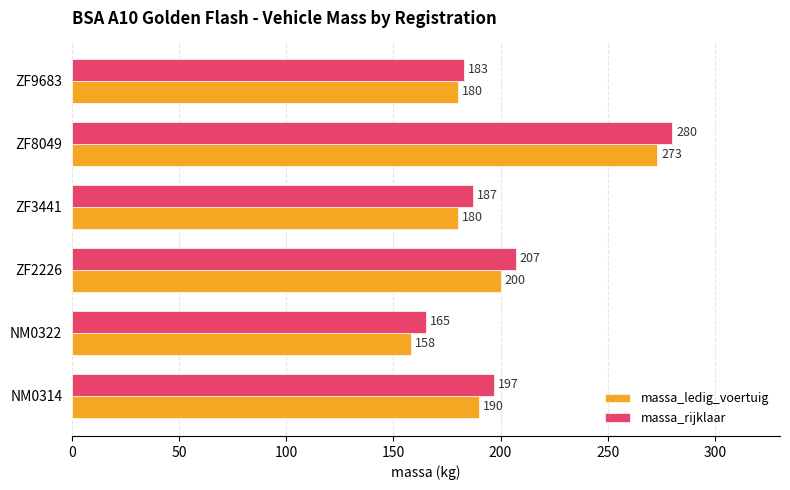

What is the spread (max minus min) of values at ZF2226?

7